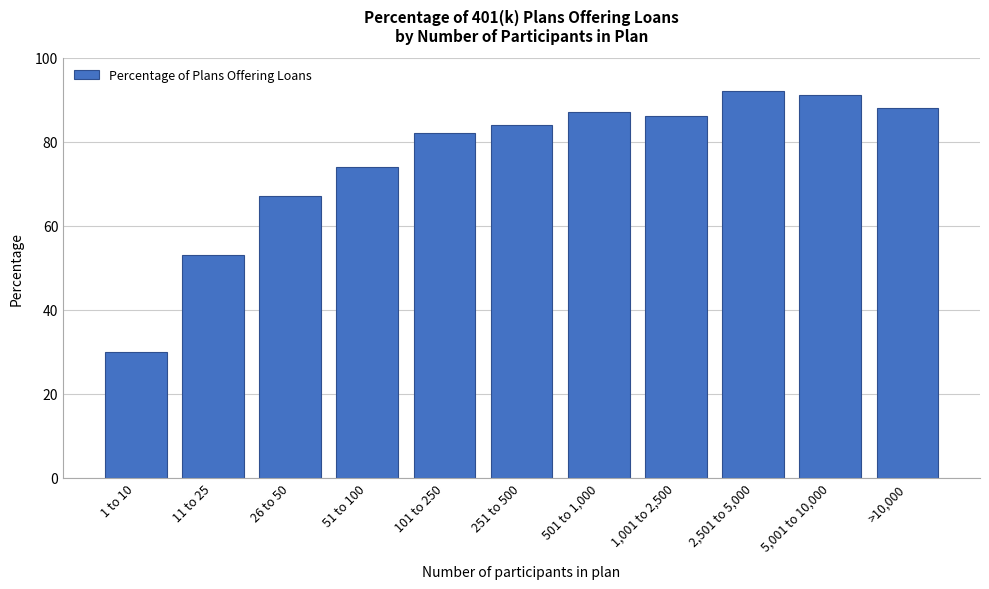

Reading left to right, extract all data points from this chart.

30	53	67	74	82	84	87	86	92	91	88